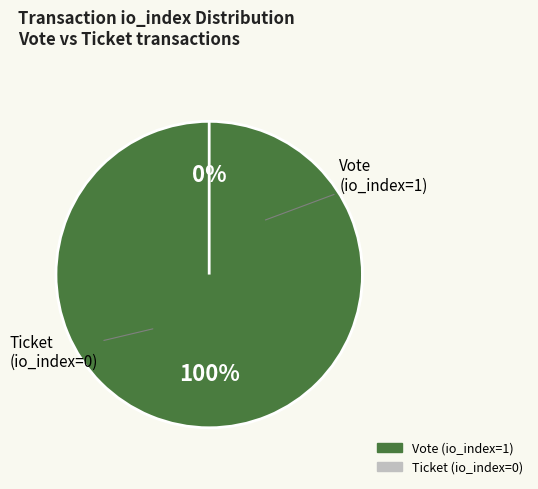

Is there a majority slice in this chart?

Yes